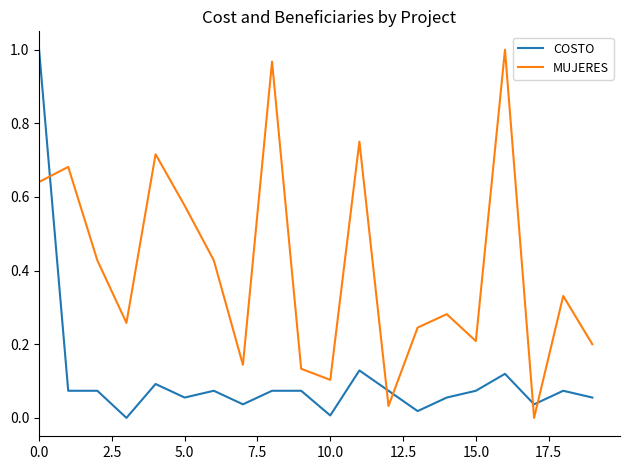

List the series in order of their overall mean, highest first.

MUJERES, COSTO